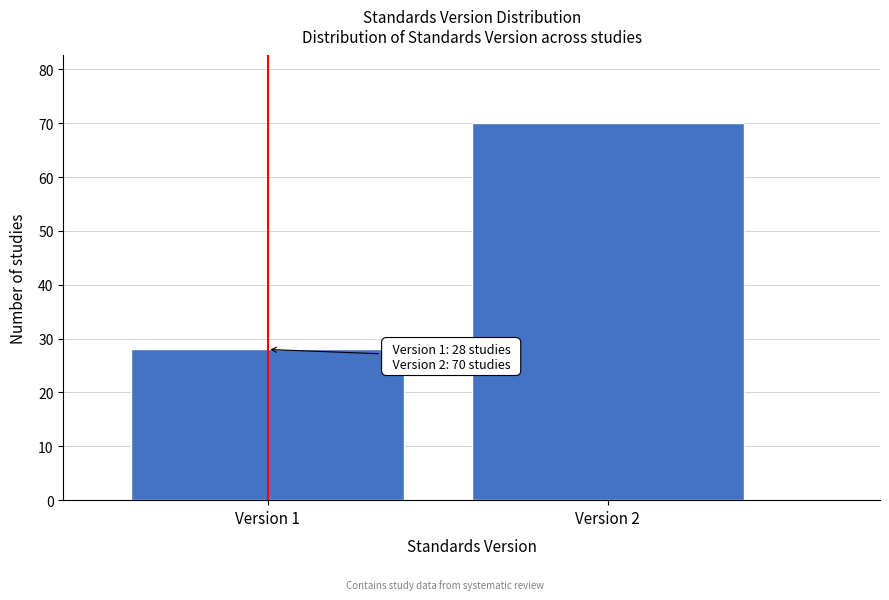

Reading left to right, extract all data points from this chart.

28	70